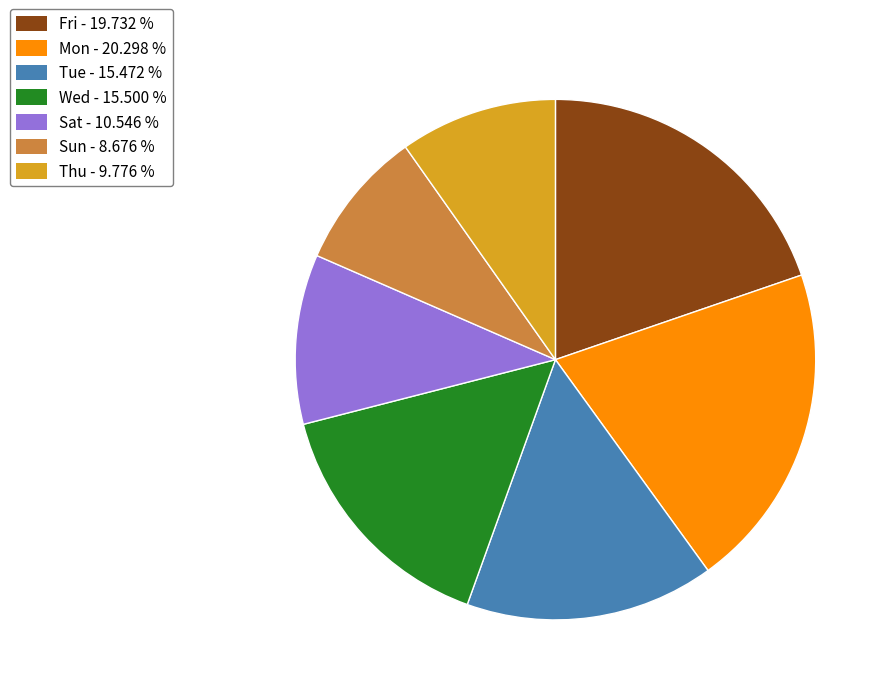

Is there a majority slice in this chart?

No